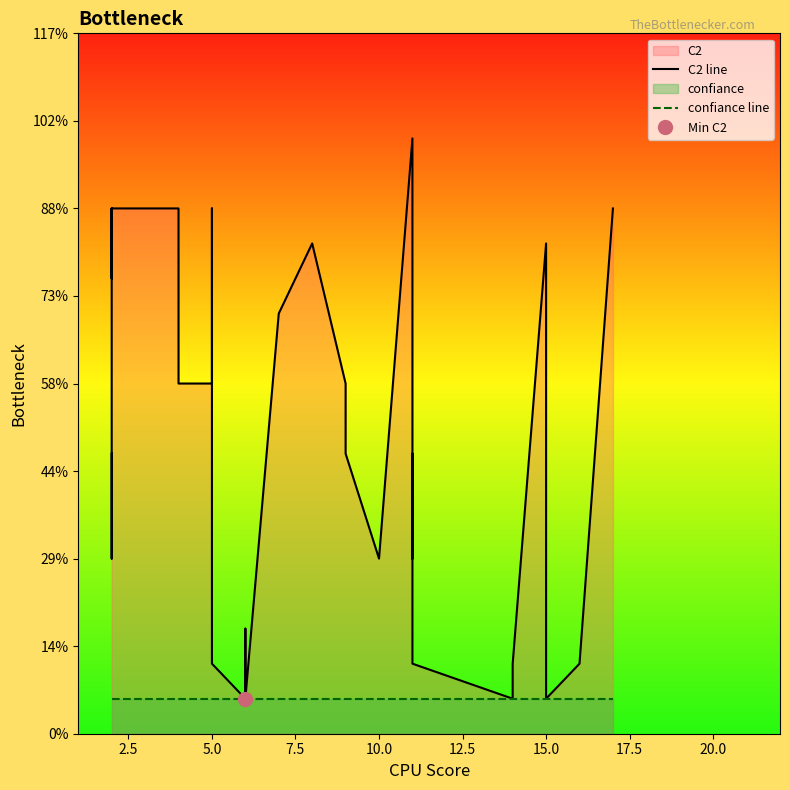

How many data points does each series have?

40